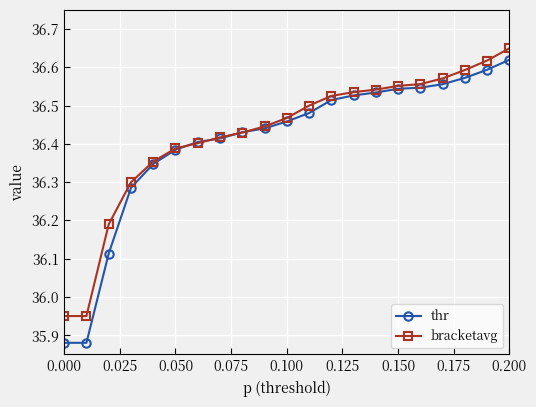

Which series has the largest range (max minus min)?

thr